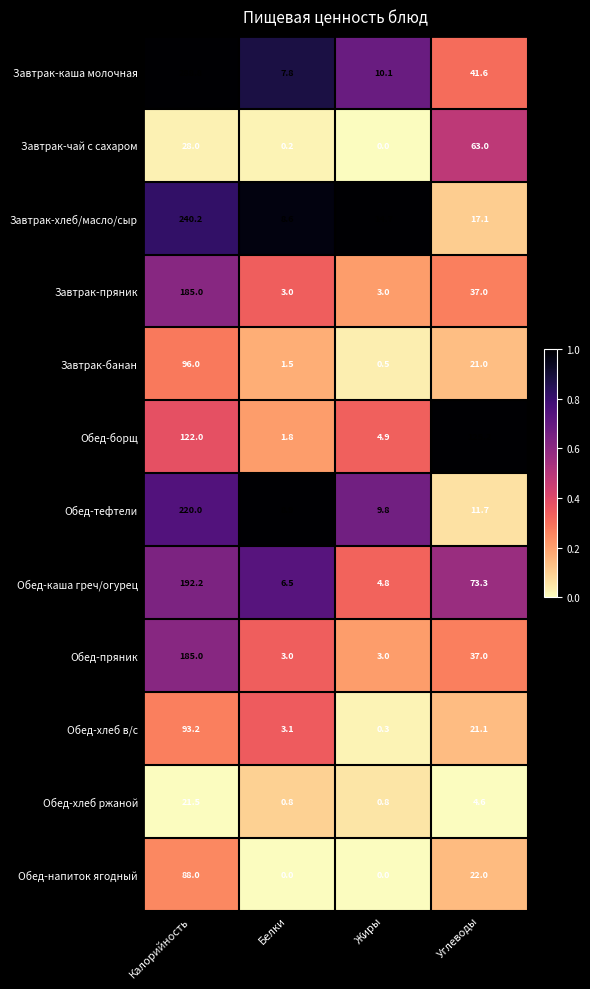

What is the spread (max minus min) of values at Белки?

8.9